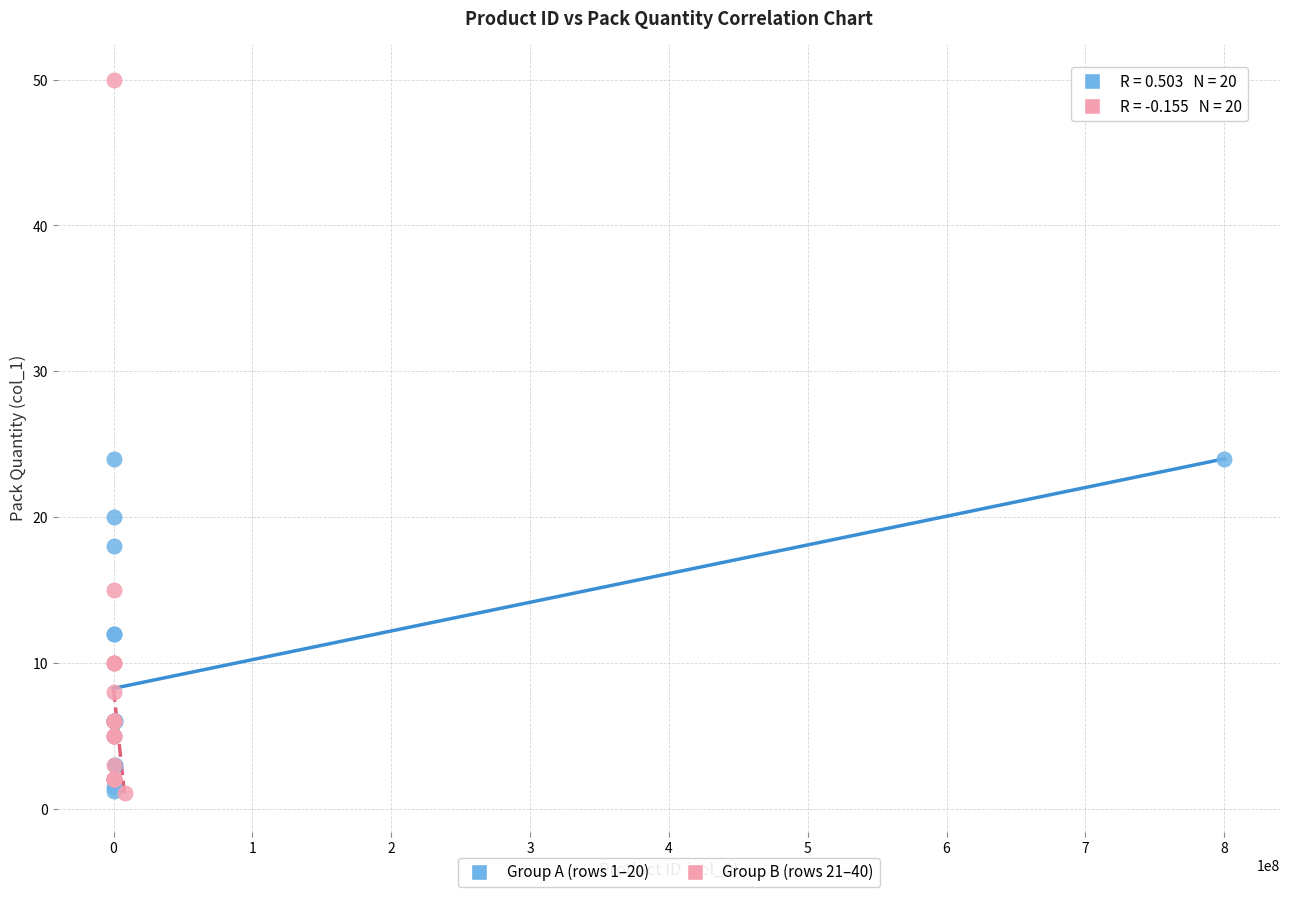

Which series has the widest spread of Y values?

Group B (rows 21–40)